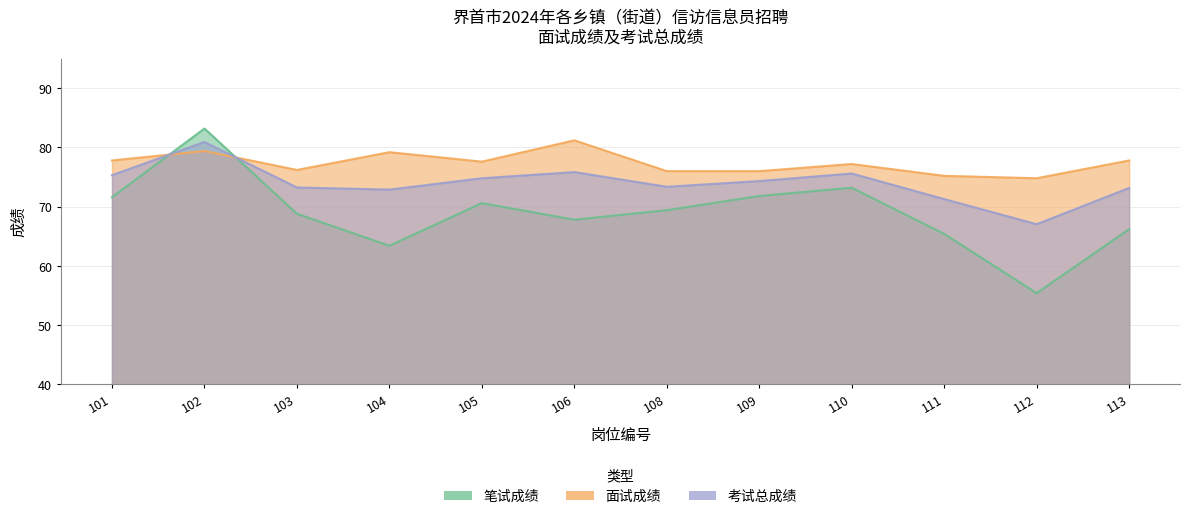

How many values in the 笔试成绩 series are below 69?

6